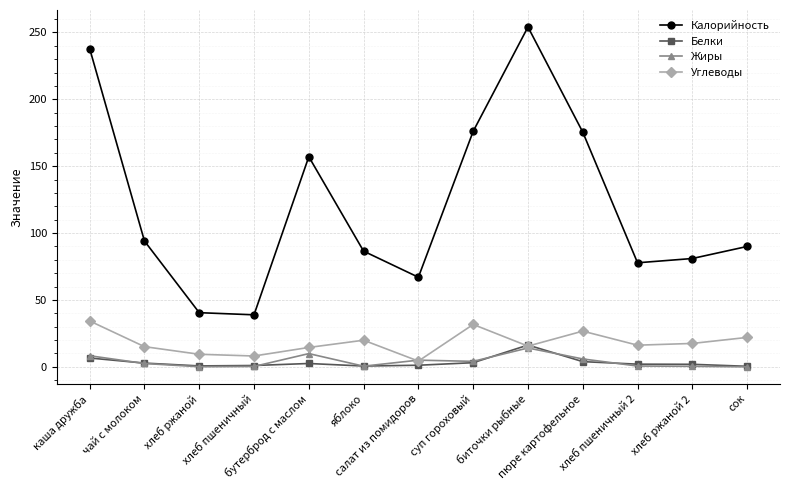

Which series has the largest range (max minus min)?

Калорийность